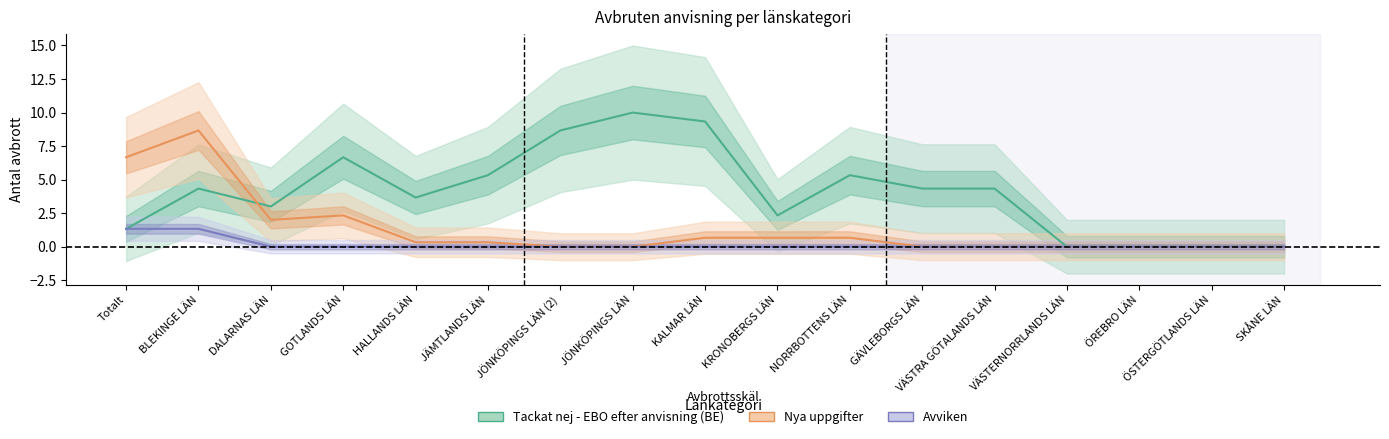

Reading left to right, list all the values displayed in this chart.

Tackat nej - EBO efter anvisning (BE): Totalt=1.3	BLEKINGE LÄN=4.3	DALARNAS LÄN=3.0	GOTLANDS LÄN=6.7	HALLANDS LÄN=3.7	JÄMTLANDS LÄN=5.3	JÖNKÖPINGS LÄN (2)=8.7	JÖNKÖPINGS LÄN=10.0	KALMAR LÄN=9.3	KRONOBERGS LÄN=2.3	NORRBOTTENS LÄN=5.3	GÄVLEBORGS LÄN=4.3	VÄSTRA GÖTALANDS LÄN=4.3	VÄSTERNORRLANDS LÄN=0.0	ÖREBRO LÄN=0.0	ÖSTERGÖTLANDS LÄN=0.0	SKÅNE LÄN=0.0
Nya uppgifter: Totalt=6.7	BLEKINGE LÄN=8.7	DALARNAS LÄN=2.0	GOTLANDS LÄN=2.3	HALLANDS LÄN=0.3	JÄMTLANDS LÄN=0.3	JÖNKÖPINGS LÄN (2)=0.0	JÖNKÖPINGS LÄN=0.0	KALMAR LÄN=0.7	KRONOBERGS LÄN=0.7	NORRBOTTENS LÄN=0.7	GÄVLEBORGS LÄN=0.0	VÄSTRA GÖTALANDS LÄN=0.0	VÄSTERNORRLANDS LÄN=0.0	ÖREBRO LÄN=0.0	ÖSTERGÖTLANDS LÄN=0.0	SKÅNE LÄN=0.0
Avviken: Totalt=1.3	BLEKINGE LÄN=1.3	DALARNAS LÄN=0.0	GOTLANDS LÄN=0.0	HALLANDS LÄN=0.0	JÄMTLANDS LÄN=0.0	JÖNKÖPINGS LÄN (2)=0.0	JÖNKÖPINGS LÄN=0.0	KALMAR LÄN=0.0	KRONOBERGS LÄN=0.0	NORRBOTTENS LÄN=0.0	GÄVLEBORGS LÄN=0.0	VÄSTRA GÖTALANDS LÄN=0.0	VÄSTERNORRLANDS LÄN=0.0	ÖREBRO LÄN=0.0	ÖSTERGÖTLANDS LÄN=0.0	SKÅNE LÄN=0.0